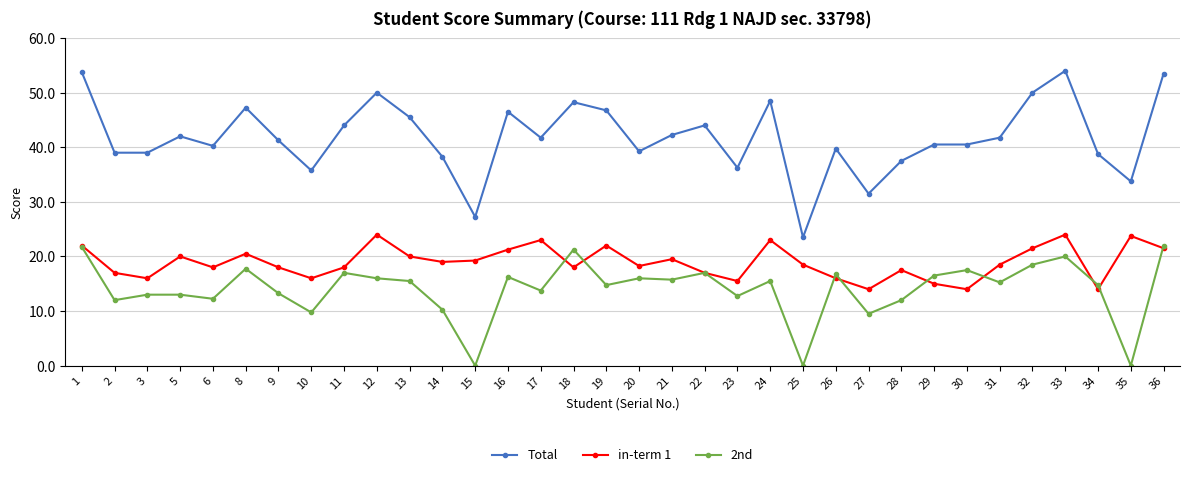

Does the chart have visible grid lines?

Yes